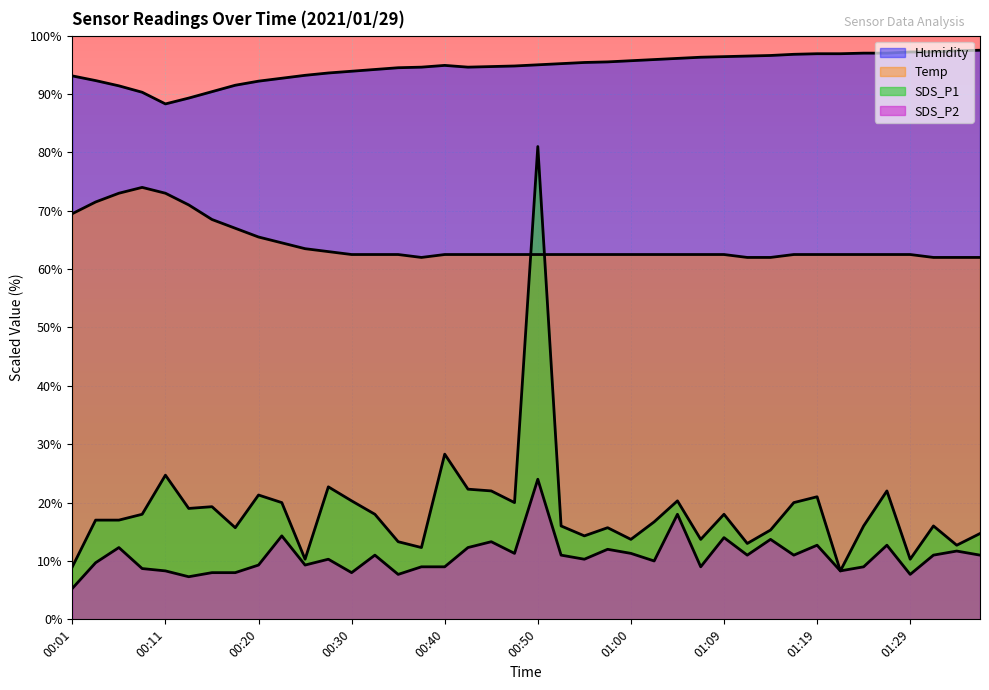

At which label does Temp reach its peak?

00:08